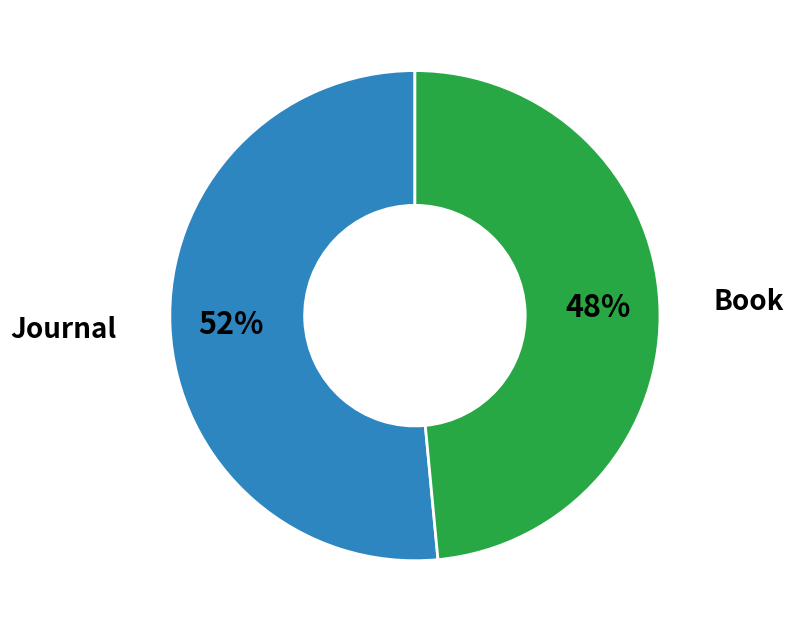

How many slices are in this pie chart?

2